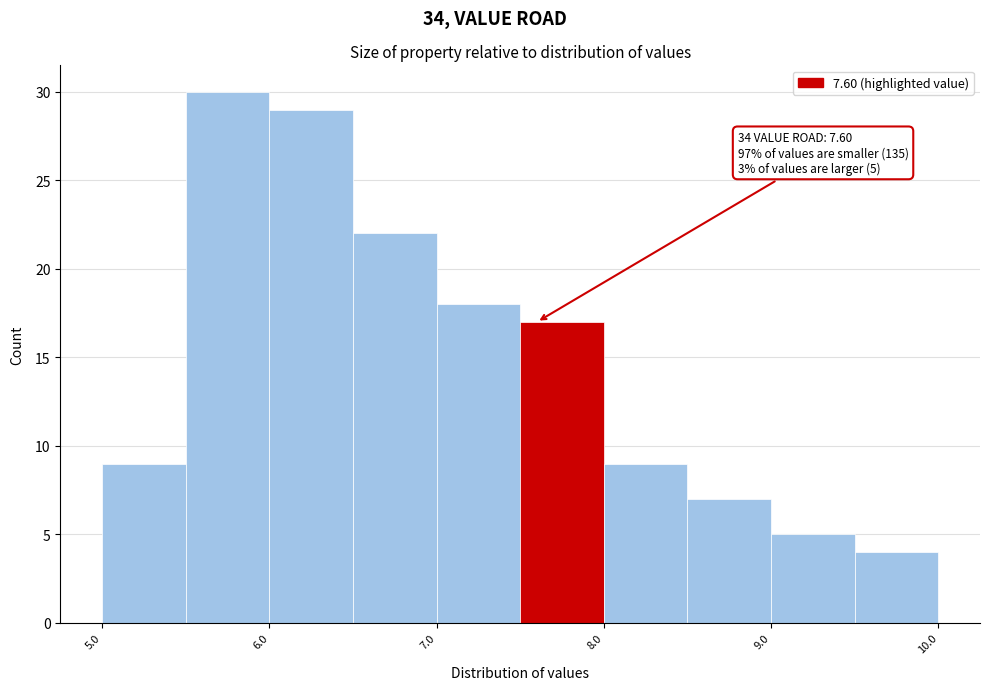

Which range on the x-axis has the tallest bar?

5.5 to 6.0